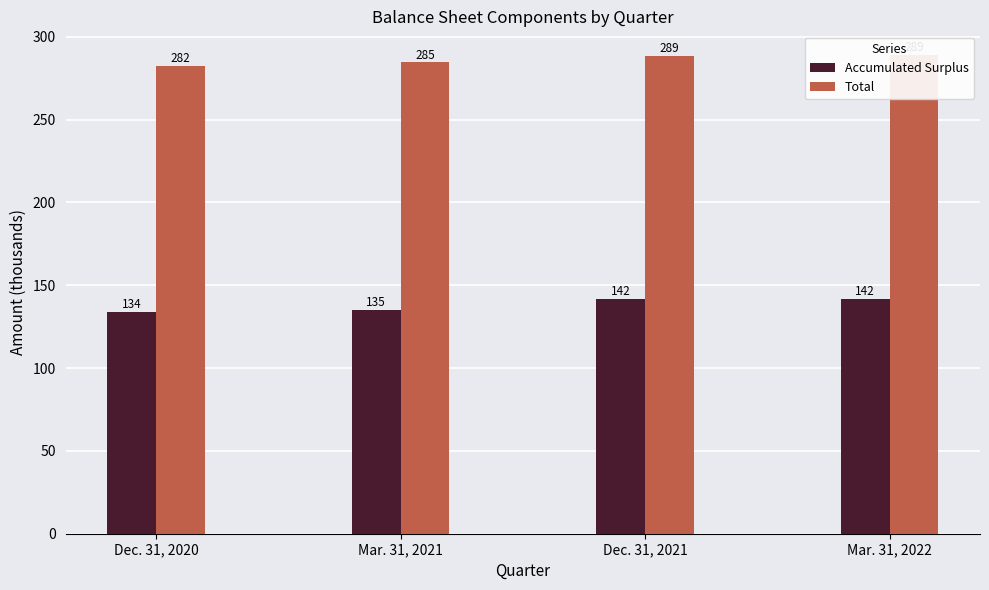

What is the label of the 4th bar from the left?

Mar. 31, 2022